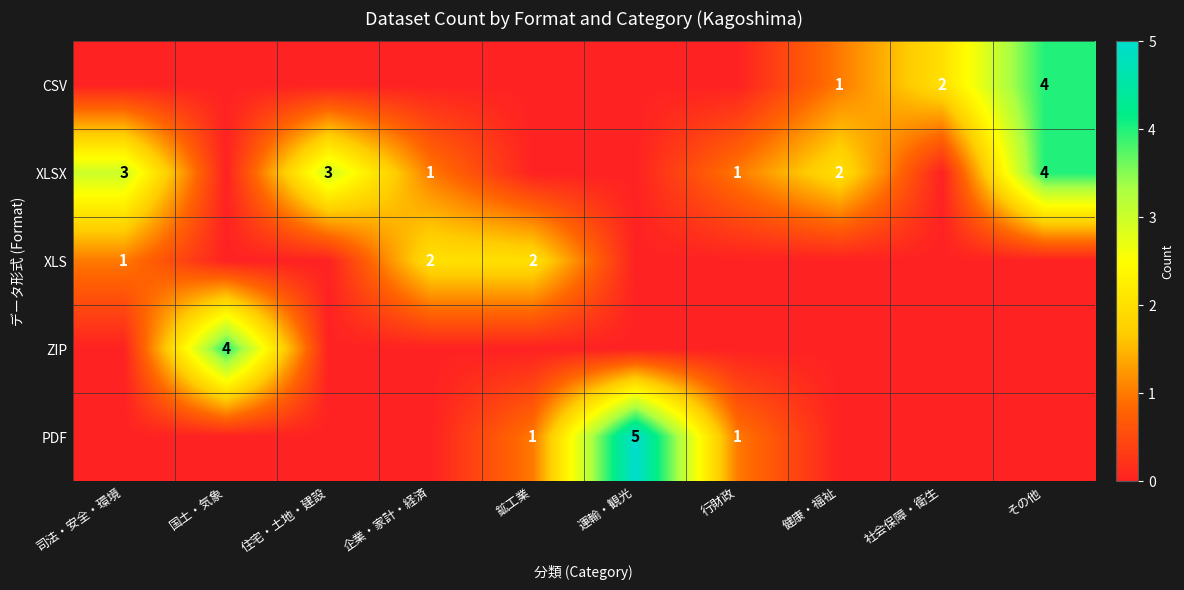

What is the sum of the XLSX values at 企業・家計・経済 and 司法・安全・環境?

4